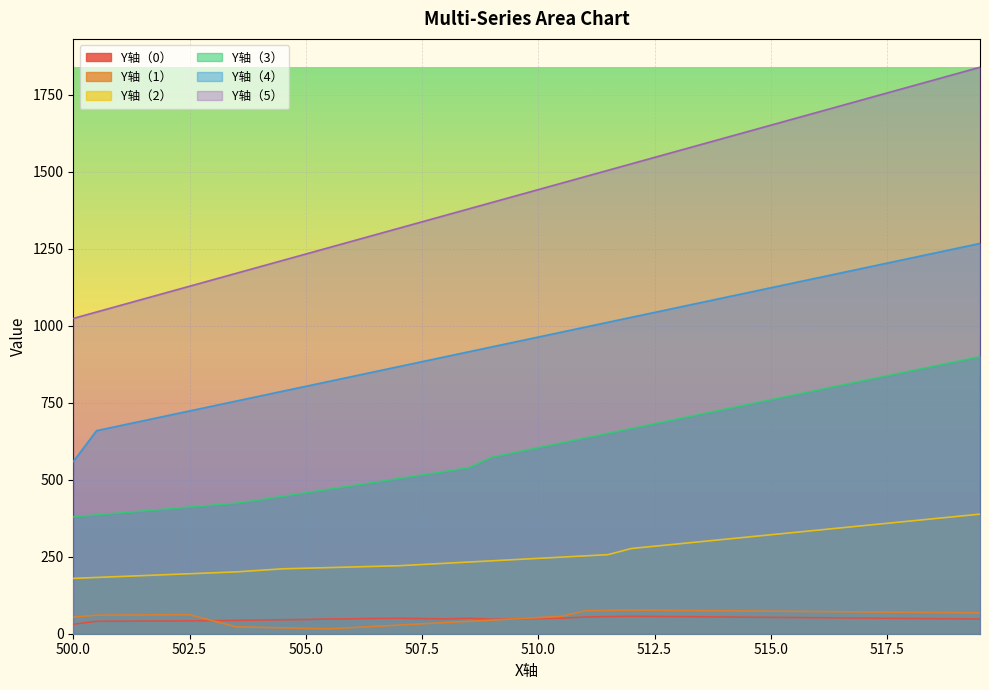

Reading right to left, what are all the values shown in this chart?

Y轴（0）: 47.8	48.4	49.0	49.6	50.2	50.8	51.4	52.0	52.6	53.2	53.8	54.4	55.0	55.6	56.2	56.8	55.5	54.3	50.5	49.4	48.4	47.3	50.2	48.2	49.1	50.4	49.8	48.4	47.9	46.1	45.4	44.3	43.5	42.1	41.7	41.4	41.0	40.6	40.3	30.9
Y轴（1）: 67.8	68.4	69.0	69.6	70.2	70.8	71.4	72.0	72.6	73.2	73.8	74.4	75.0	75.6	76.2	76.8	75.5	74.3	56.5	52.4	48.4	44.3	40.2	36.2	32.1	28.1	24.0	19.9	15.9	17.5	19.2	20.8	22.4	42.1	61.7	61.4	61.0	60.6	60.3	53.9
Y轴（2）: 388.3	380.9	373.4	366.0	358.6	351.1	343.7	336.2	328.8	321.4	313.9	306.5	299.0	291.6	284.2	276.7	256.8	252.8	248.8	244.8	240.8	236.8	232.8	228.8	224.8	220.8	218.8	216.8	214.8	212.8	210.8	205.8	200.8	197.8	194.8	191.8	188.8	185.8	182.8	179.8
Y轴（3）: 899.6	884.1	868.5	852.9	837.4	821.8	806.3	790.7	775.2	759.6	744.1	728.5	712.9	697.4	681.8	666.3	650.7	635.2	619.6	604.0	588.5	572.9	538.5	526.9	515.3	503.8	492.2	480.7	469.1	457.6	446.1	434.4	423.9	417.6	411.2	404.9	398.6	392.2	385.9	379.5
Y轴（4）: 1267.5	1251.5	1235.5	1219.5	1203.5	1187.5	1171.5	1155.5	1139.5	1123.5	1107.5	1091.5	1075.5	1059.5	1043.5	1027.5	1011.5	995.5	979.5	963.5	947.5	931.5	915.5	899.5	883.5	867.5	851.5	835.5	819.5	803.5	787.5	771.5	755.5	739.5	723.5	707.5	691.5	675.5	659.5	559.3
Y轴（5）: 1839.6	1818.7	1797.8	1776.8	1755.9	1735.0	1714.1	1693.2	1672.3	1651.3	1630.4	1609.5	1588.6	1567.7	1546.8	1525.8	1504.9	1484.0	1463.1	1442.2	1421.3	1400.3	1379.4	1358.5	1337.6	1316.7	1295.8	1274.8	1253.9	1233.0	1212.1	1191.2	1170.3	1149.3	1128.4	1107.5	1086.6	1065.7	1044.8	1023.8